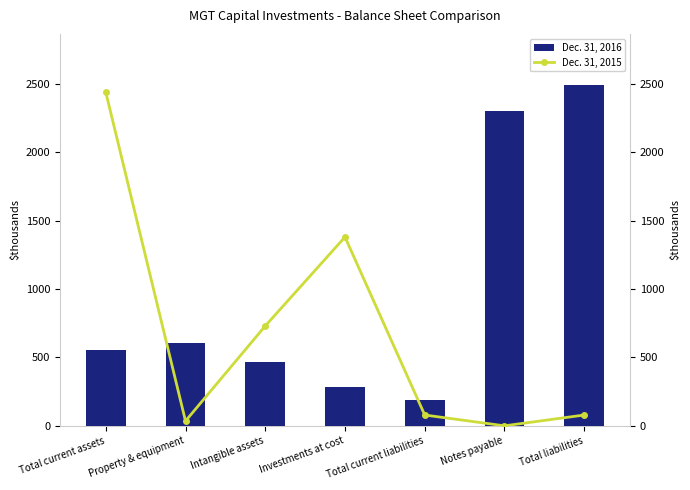

What is the total value across all series at Intangible assets?

1198